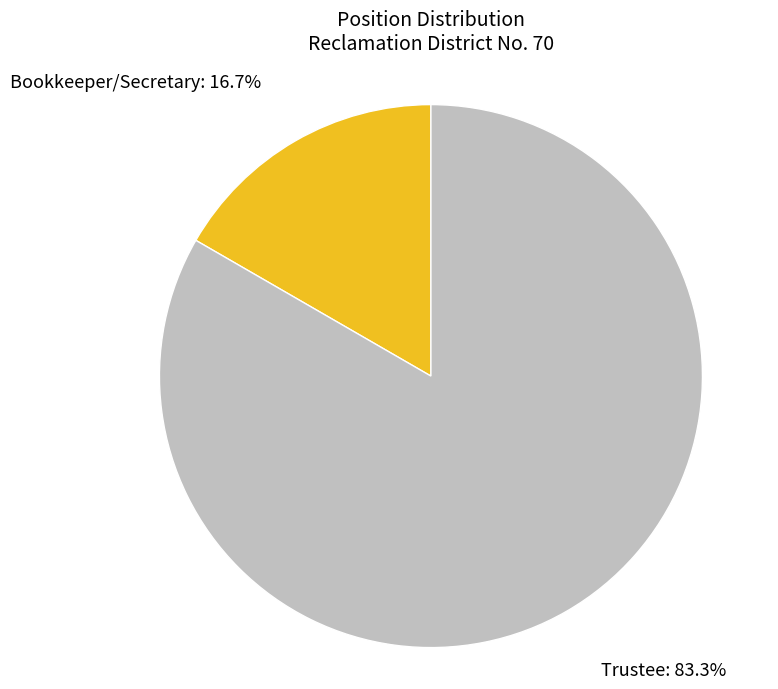

Is there any slice that represents more than half of the pie?

Yes